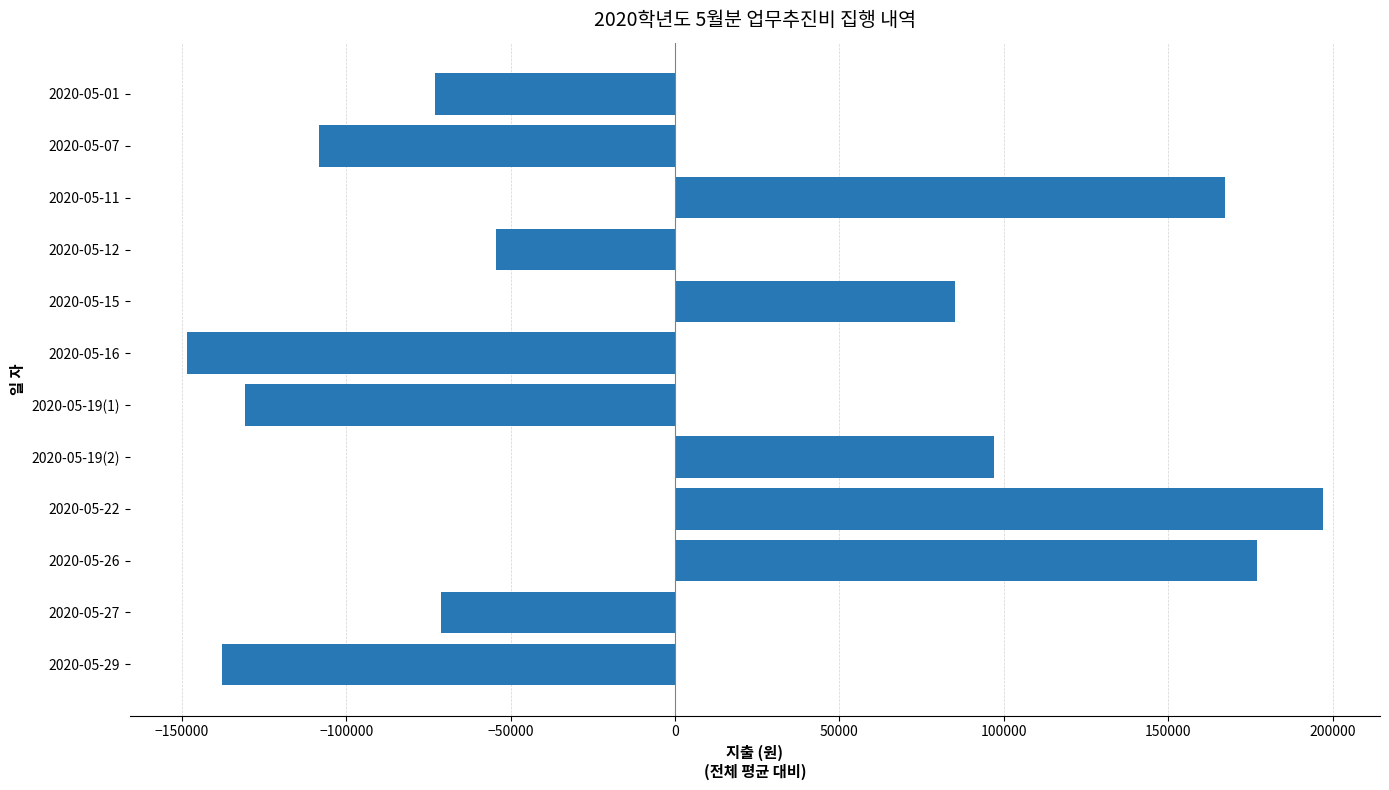

What is the label of the 6th bar from the top?

2020-05-16